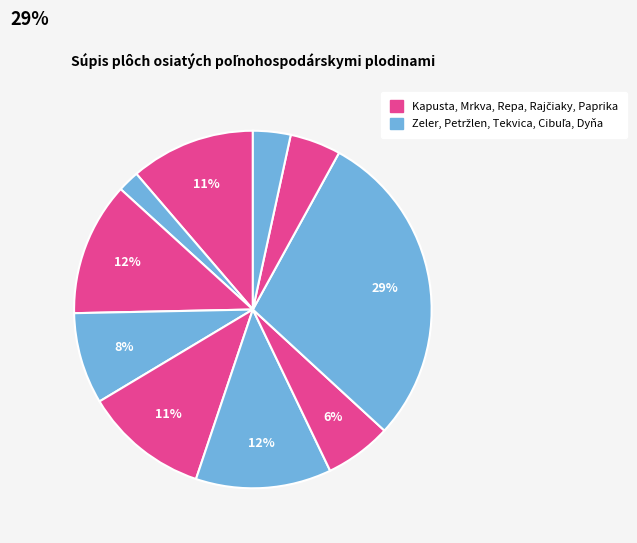

Is there any slice that represents more than half of the pie?

No